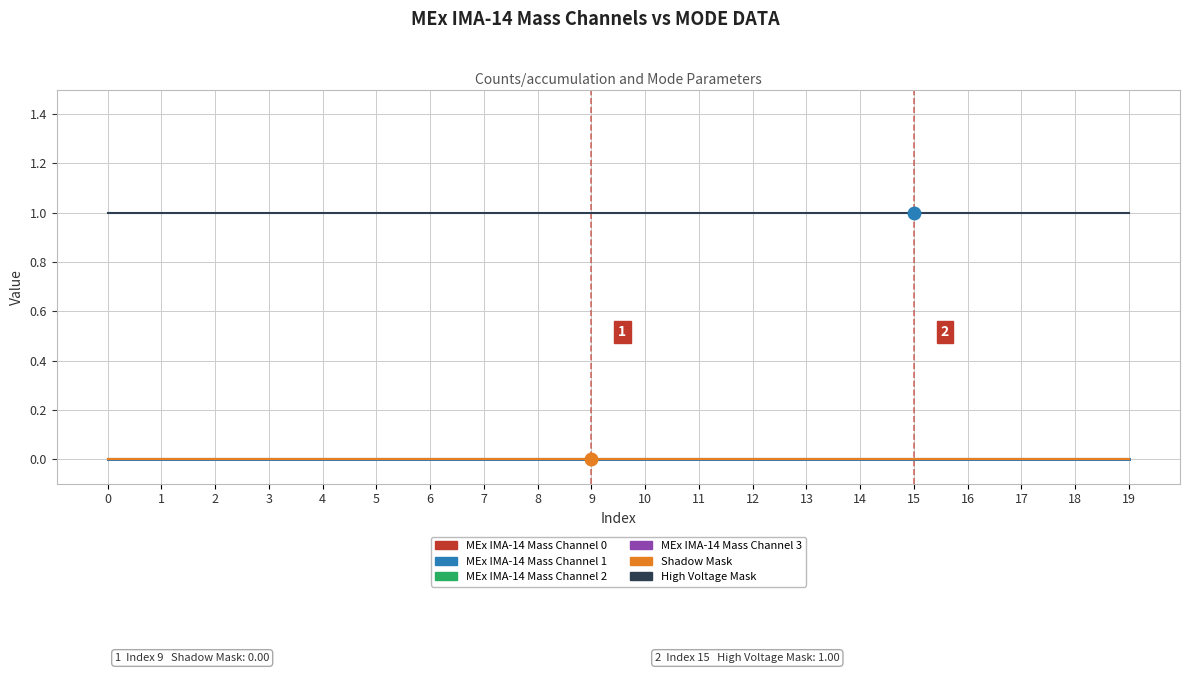

True or false: MEx IMA-14 Mass Channel 2 and Shadow Mask intersect in this chart.

False